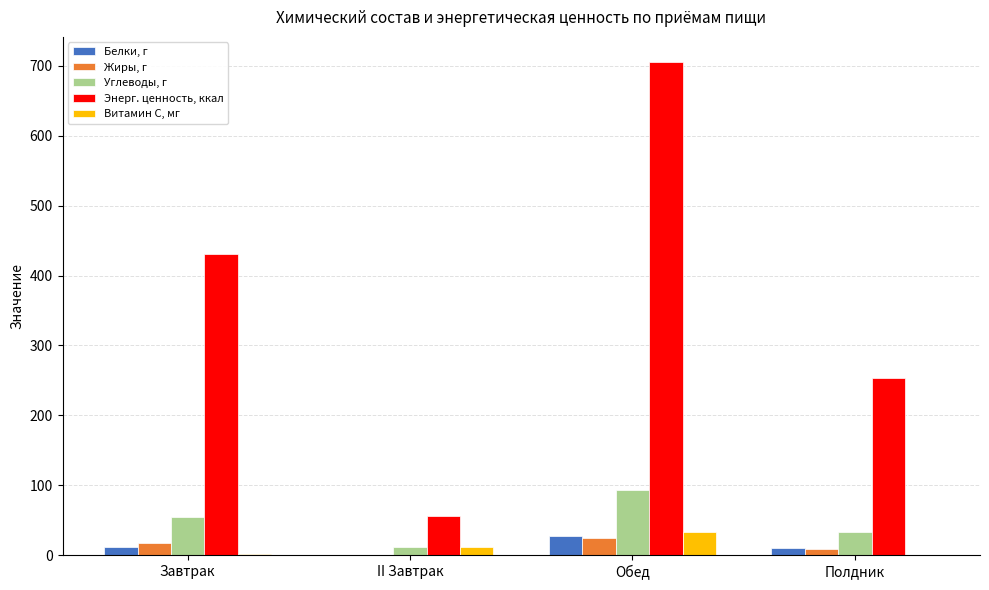

What are all the series names shown in the legend?

Белки, г, Жиры, г, Углеводы, г, Энерг. ценность, ккал, Витамин С, мг